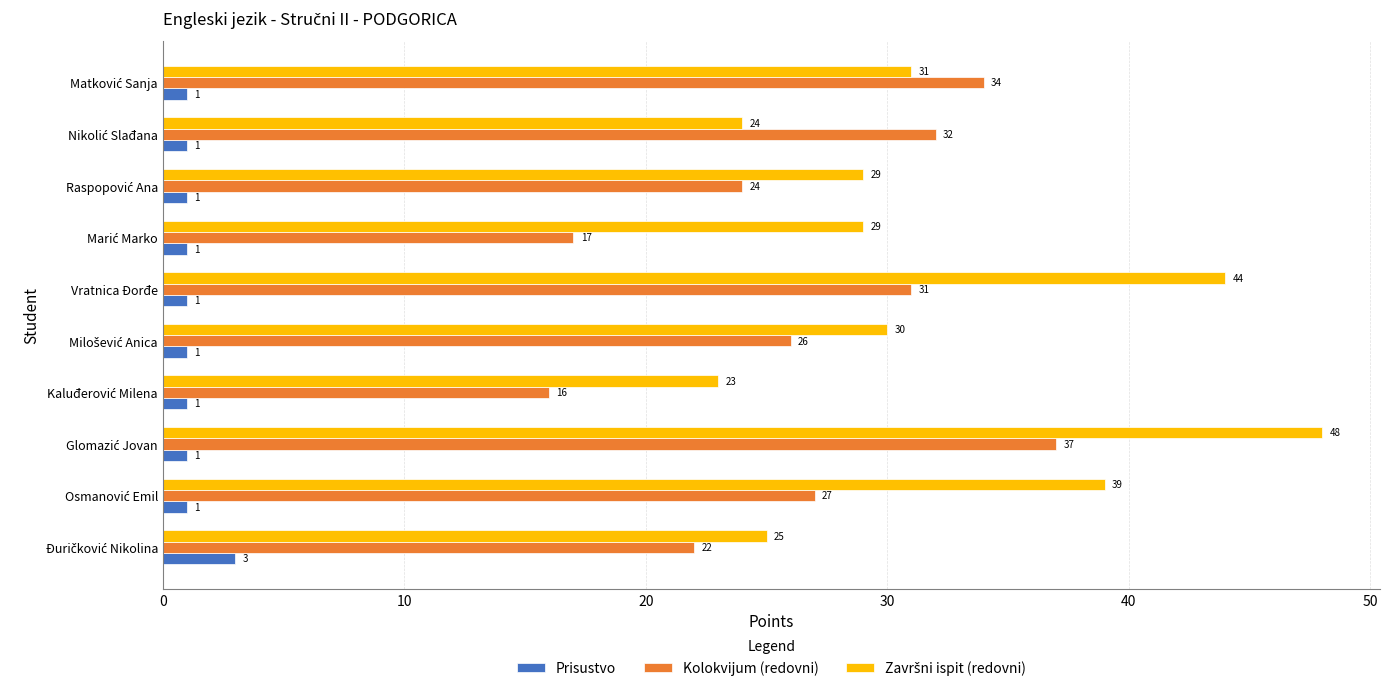

What is the maximum value shown in the chart?

48